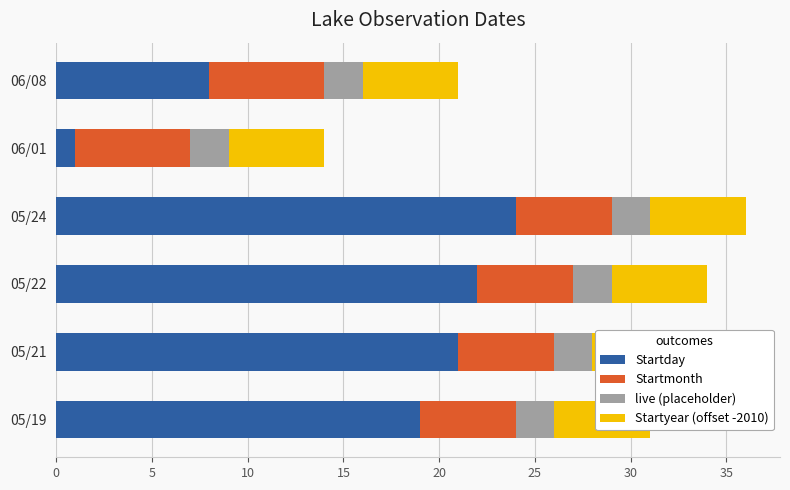

Between 15 and 20, which series saw the biggest shift?

Startday